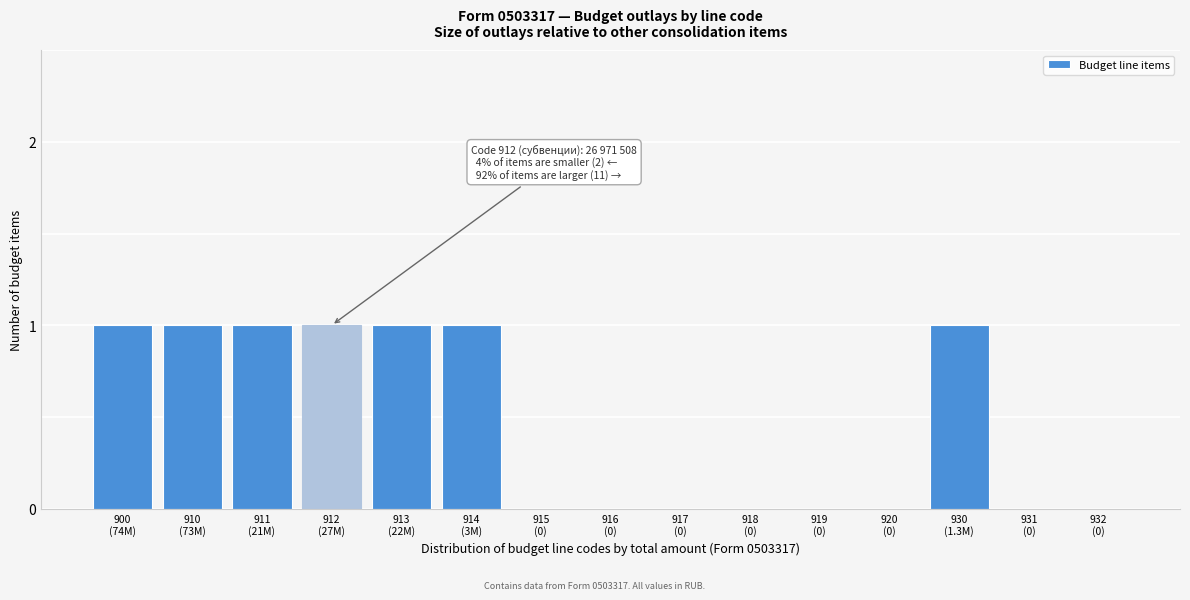

What is the sum of all values?

7